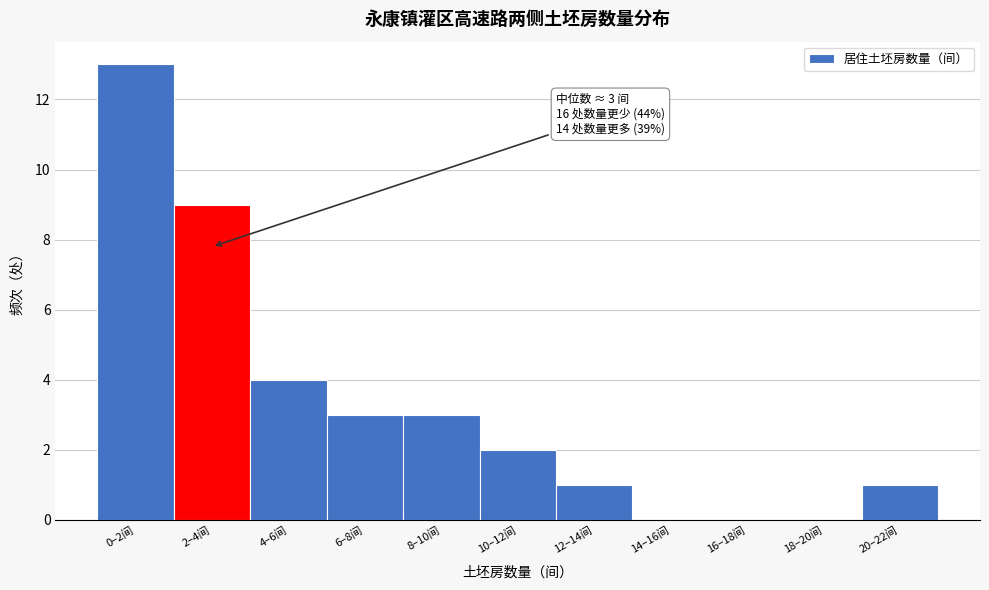

Reading left to right, list all the values displayed in this chart.

0–2间=13	2–4间=9	4–6间=4	6–8间=3	8–10间=3	10–12间=2	12–14间=1	14–16间=0	16–18间=0	18–20间=0	20–22间=1